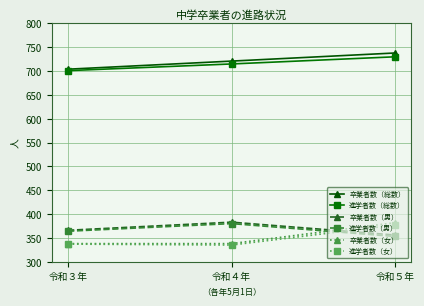

What is the label of the 3rd point from the right?

令和３年